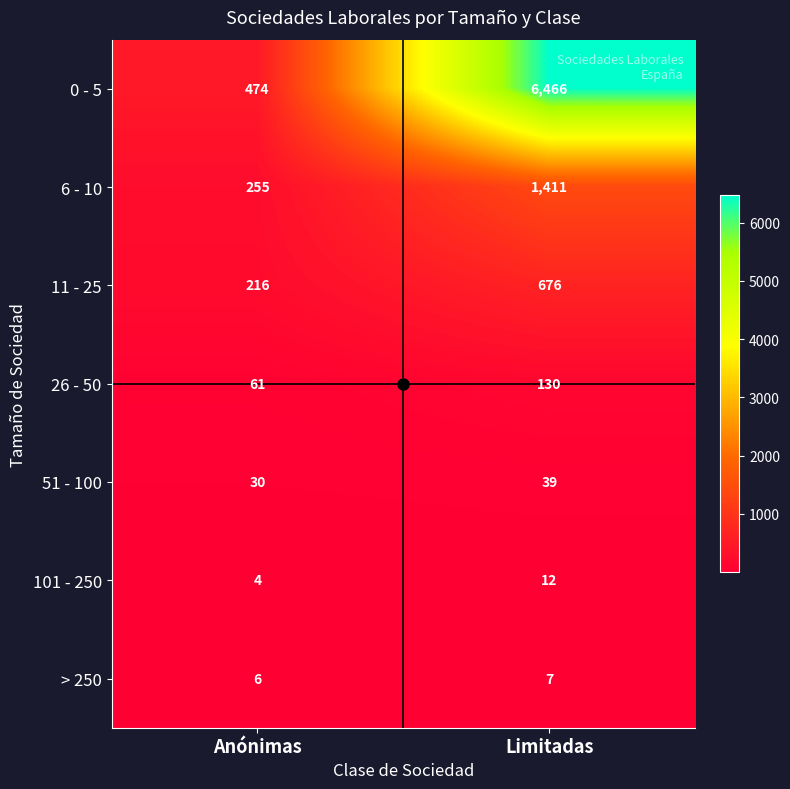

Read the 101 - 250 value at Anónimas.

4